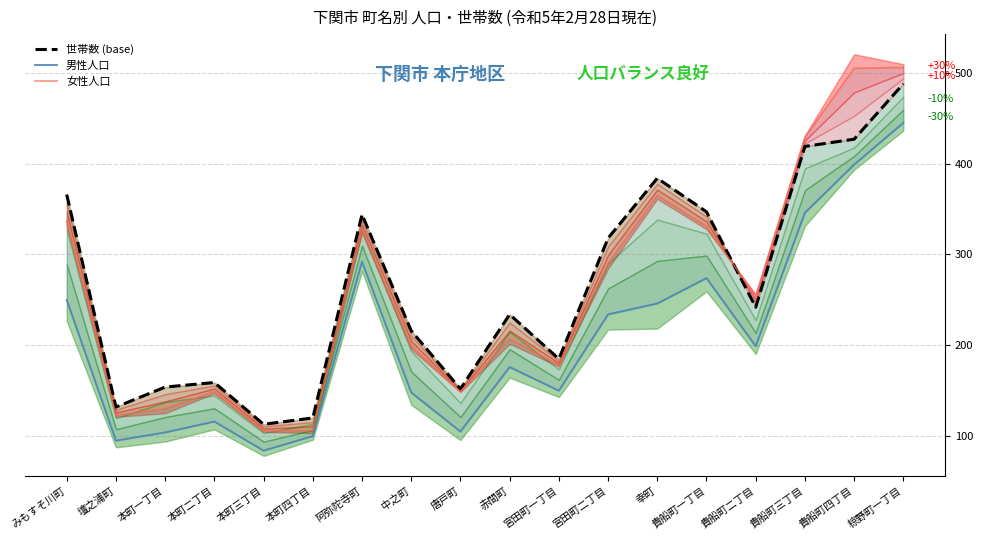

Is the value of 男性人口 at 幸町 greater than the value of 女性人口 at 宮田町一丁目?

Yes